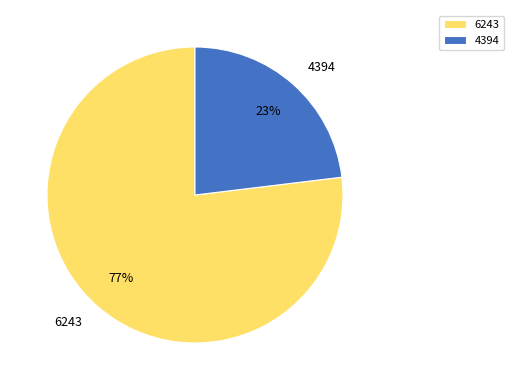

What is the ratio of the value at 4394 to the value at 6243?

0.3